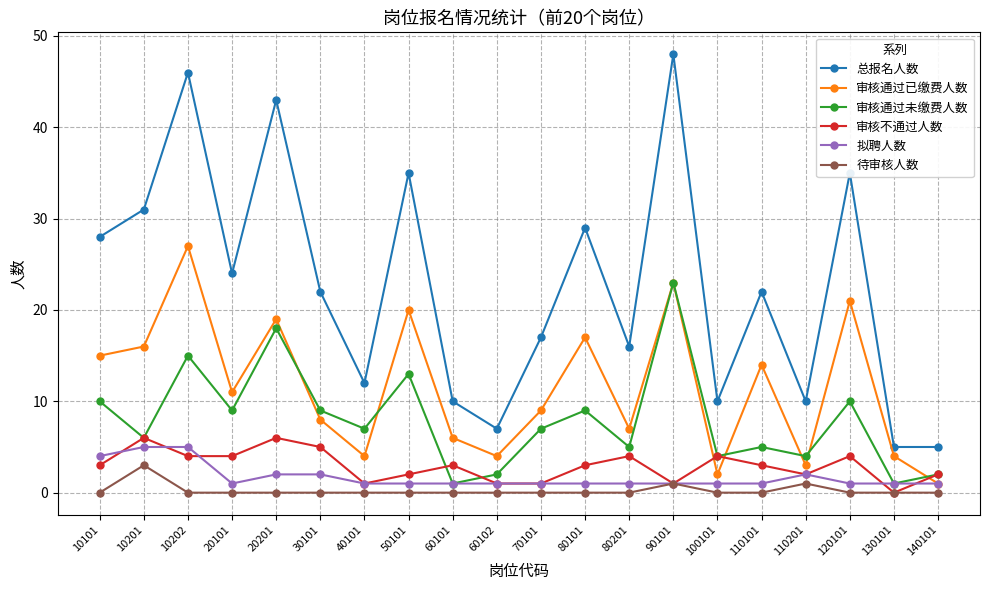

Which series changed the most between 30101 and 40101?

总报名人数